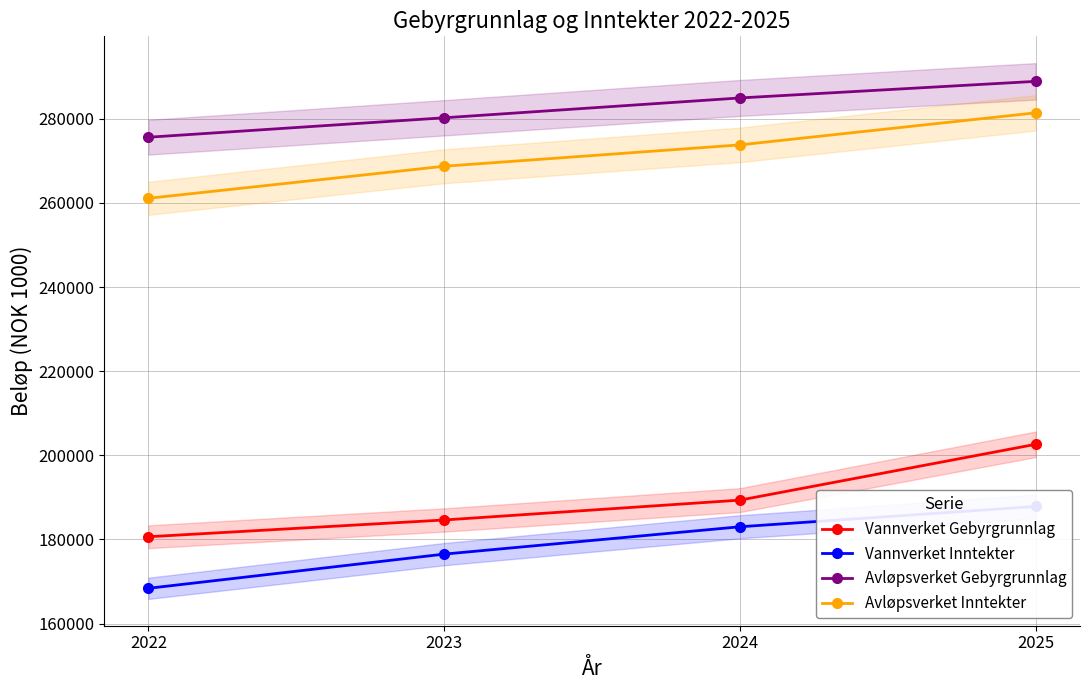

What is the value of the Vannverket Gebyrgrunnlag point at the 4th from the left?

202612